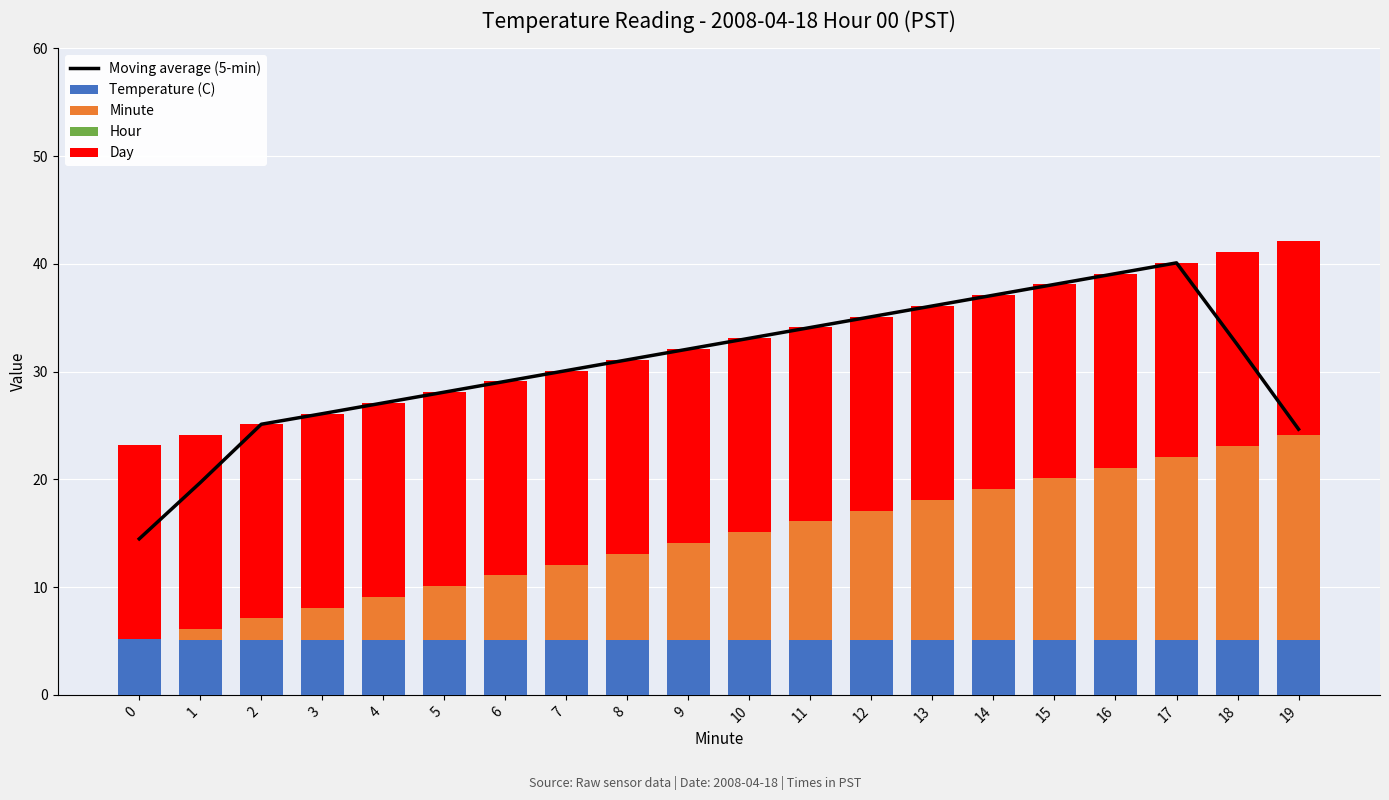

Read the Day value at 19.

18.0